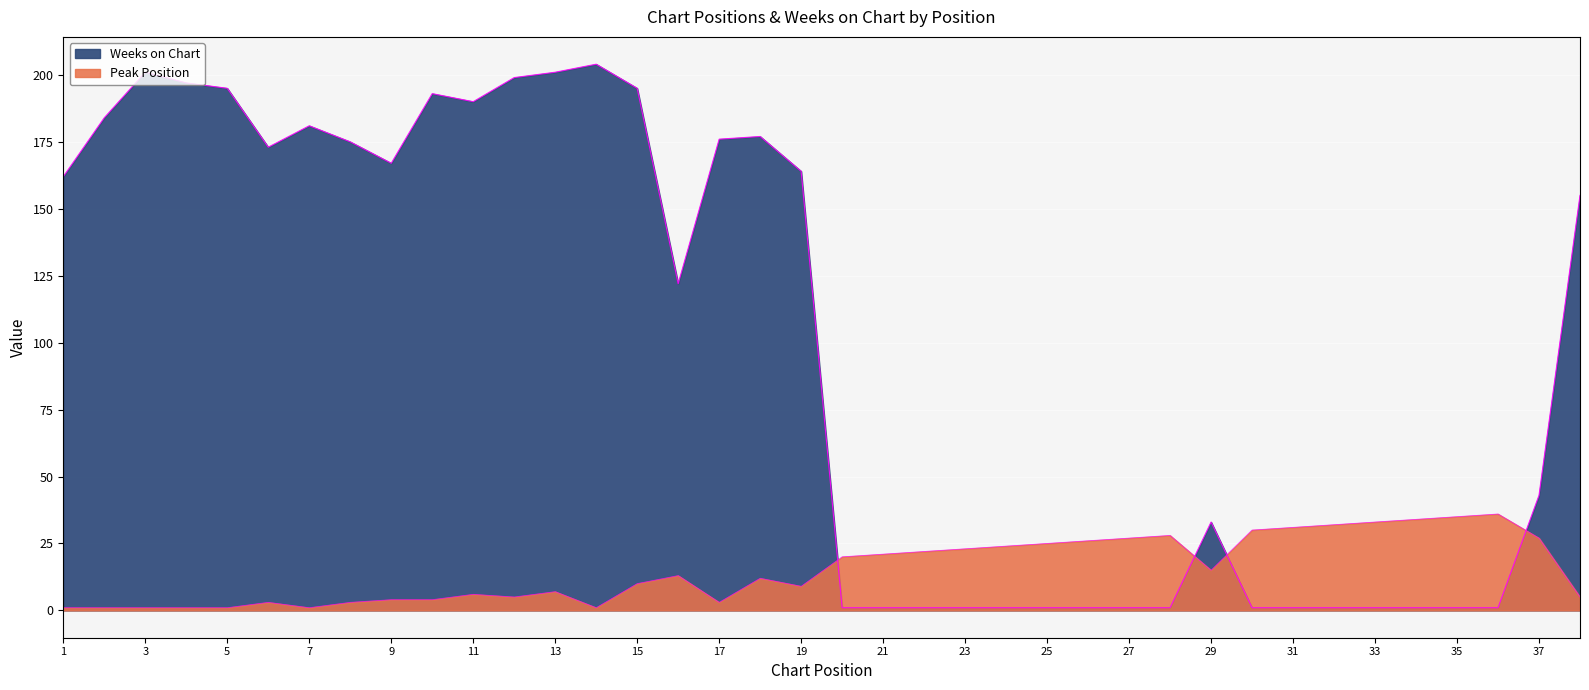

What is the sum of the Peak Position values at 7 and 21?

22